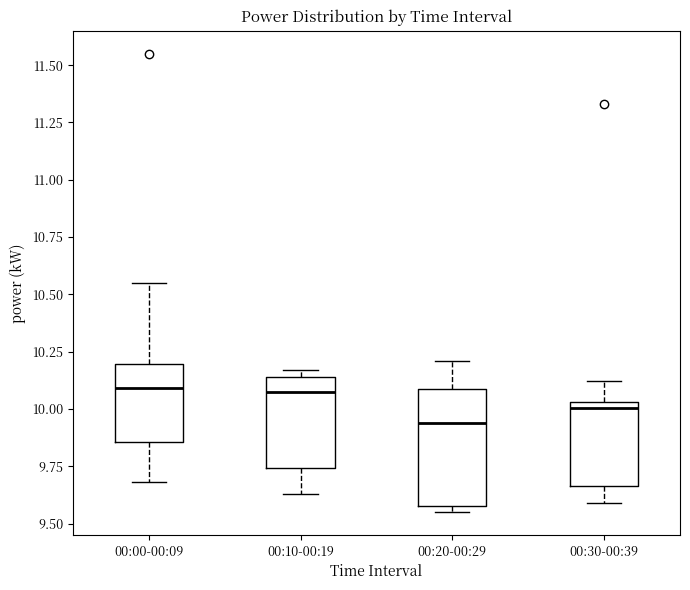

Comparing the boxes themselves (not the whiskers), which one is the tallest?

00:20-00:29